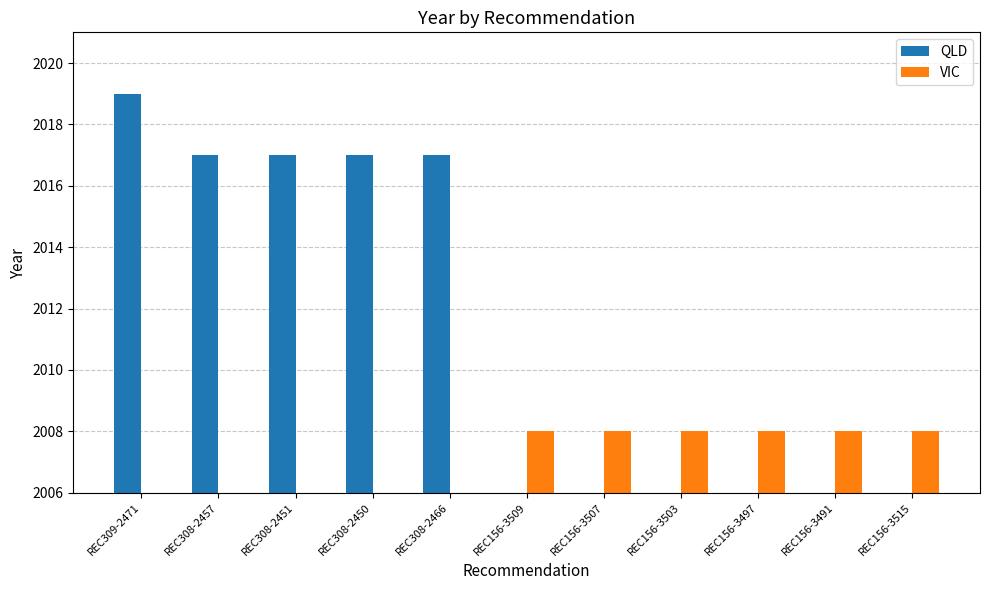

Which series has the widest spread of values?

QLD